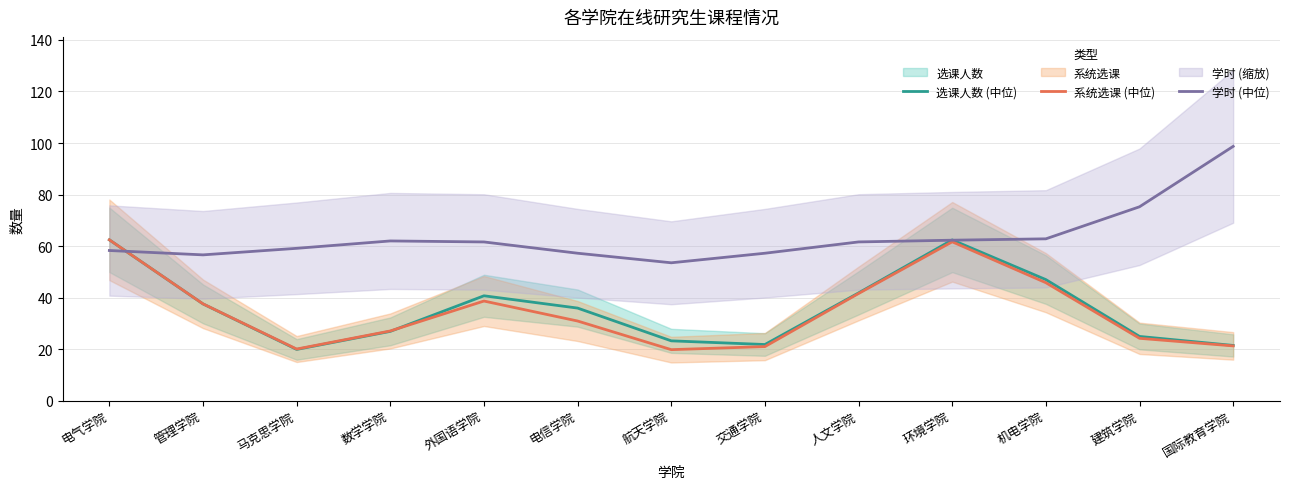

Which category has the highest value in the 学时 (中位) series?

国际教育学院